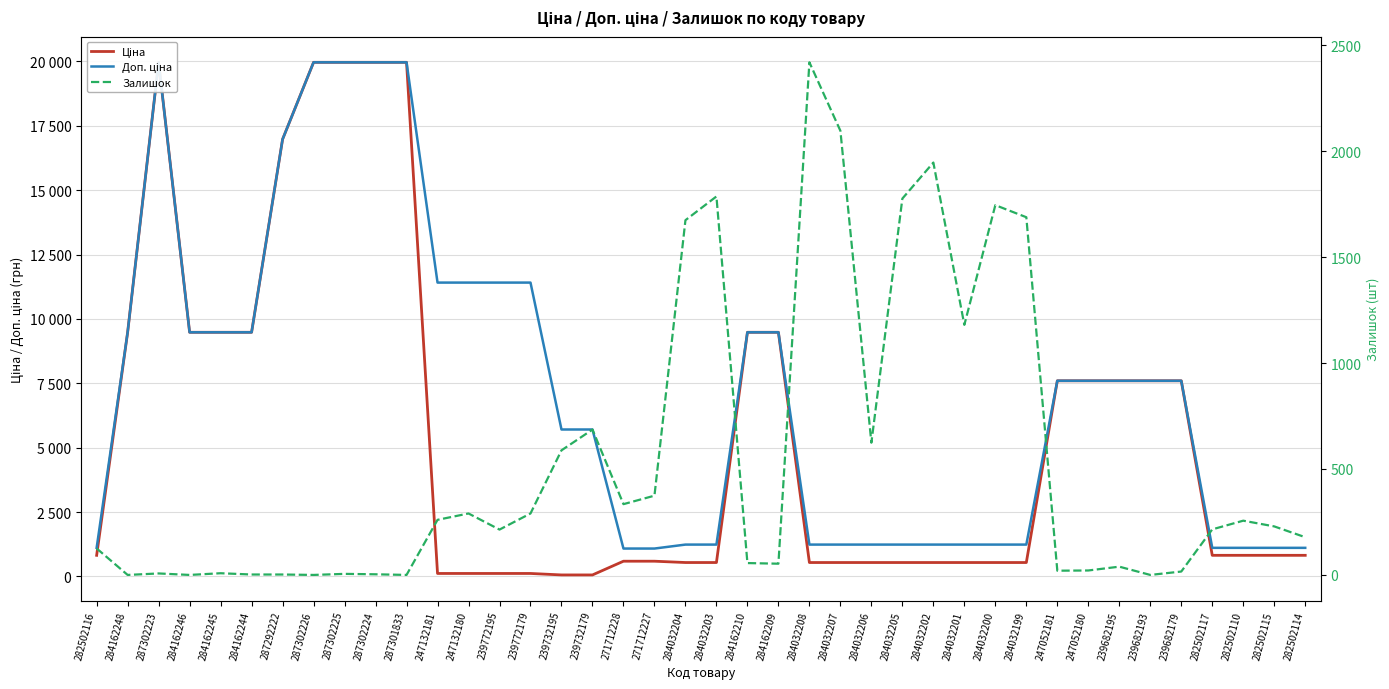

How many data points does each series have?

40